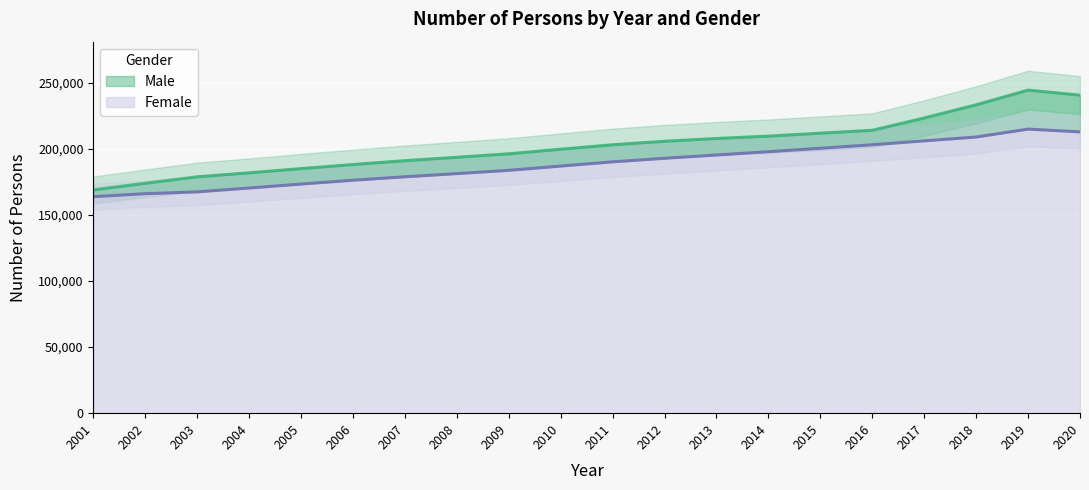

How many interior local peaks does the Female series have?

1